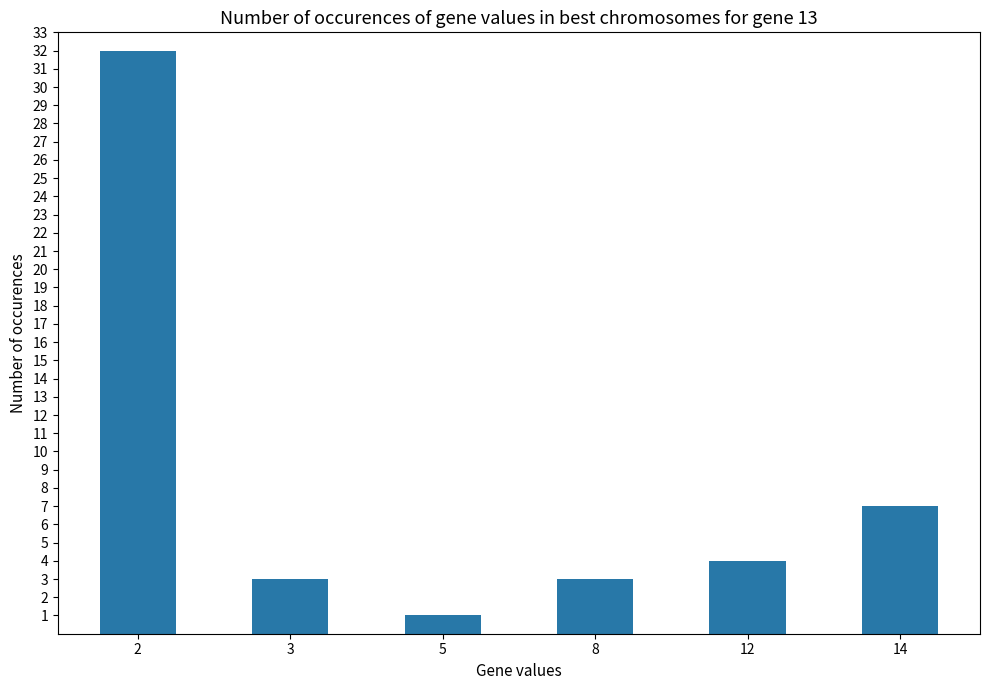

How many data points are less than 4?

3